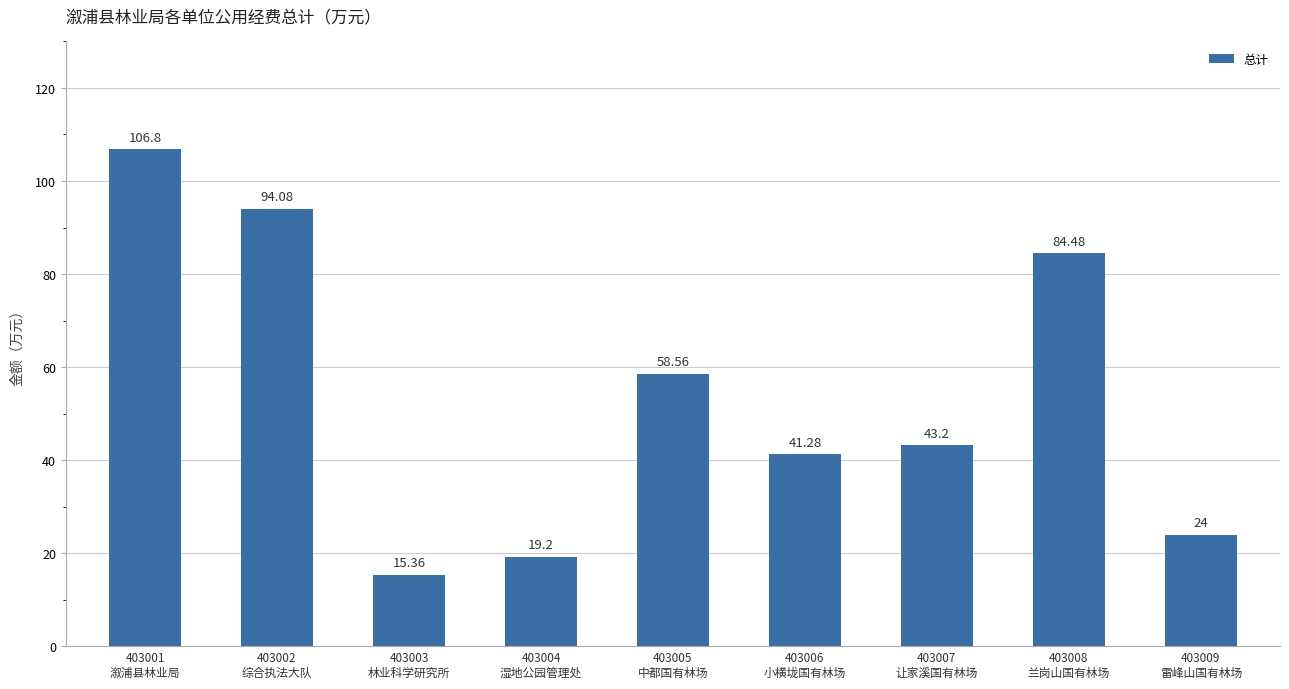

True or false: the data shows 94.1 at 403002
综合执法大队.

True